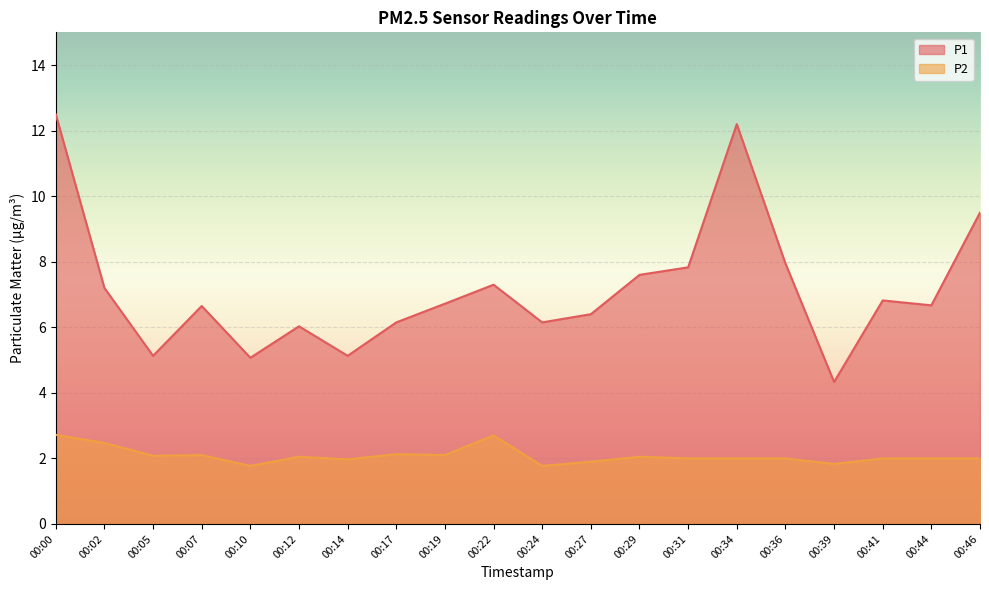

How many series are shown in this chart?

2